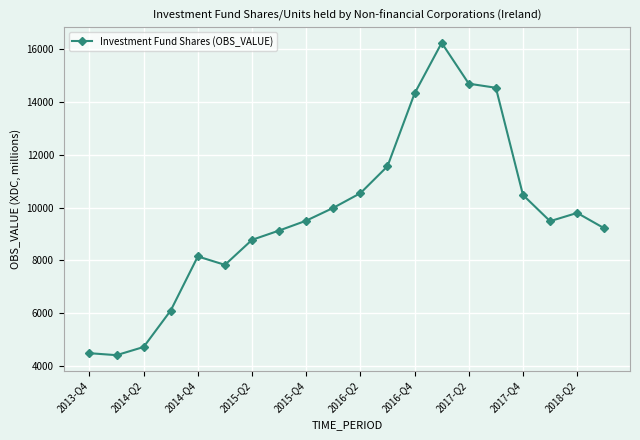

True or false: there are more than 0 points higher than both neighbors.

True